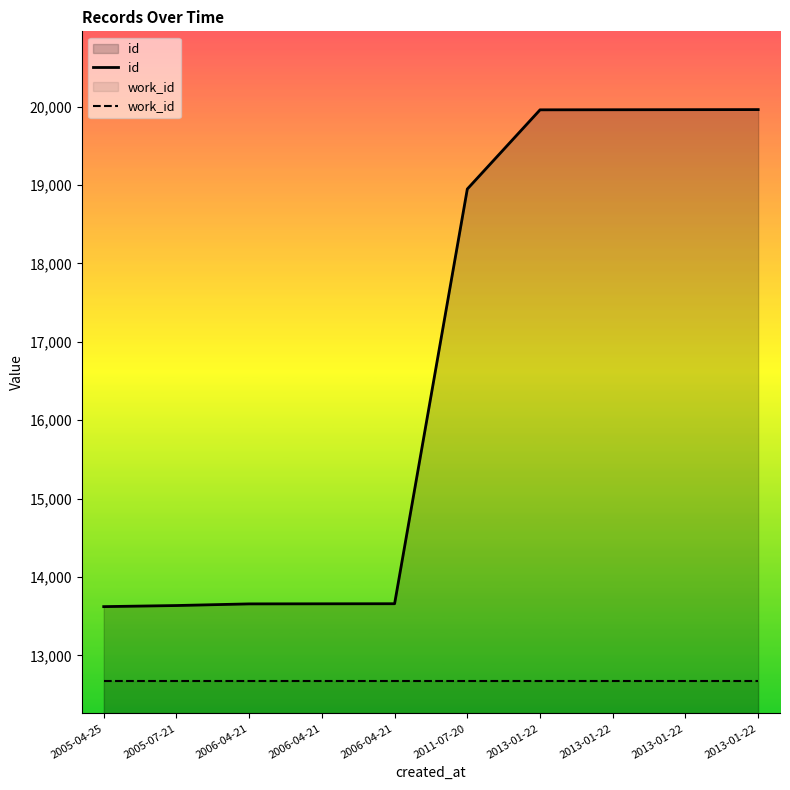

What is the total value across all series at 2006-04-21?

26332